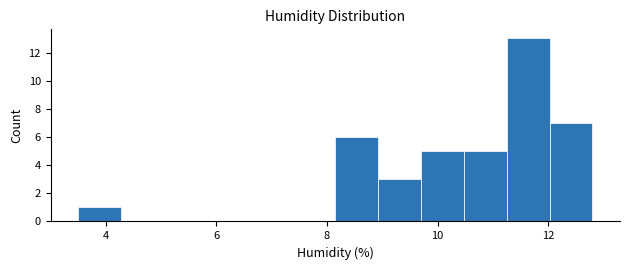

Around what value on the x-axis is the tallest bar? Give the approximate position of its centre, as read against the axis.

11.6